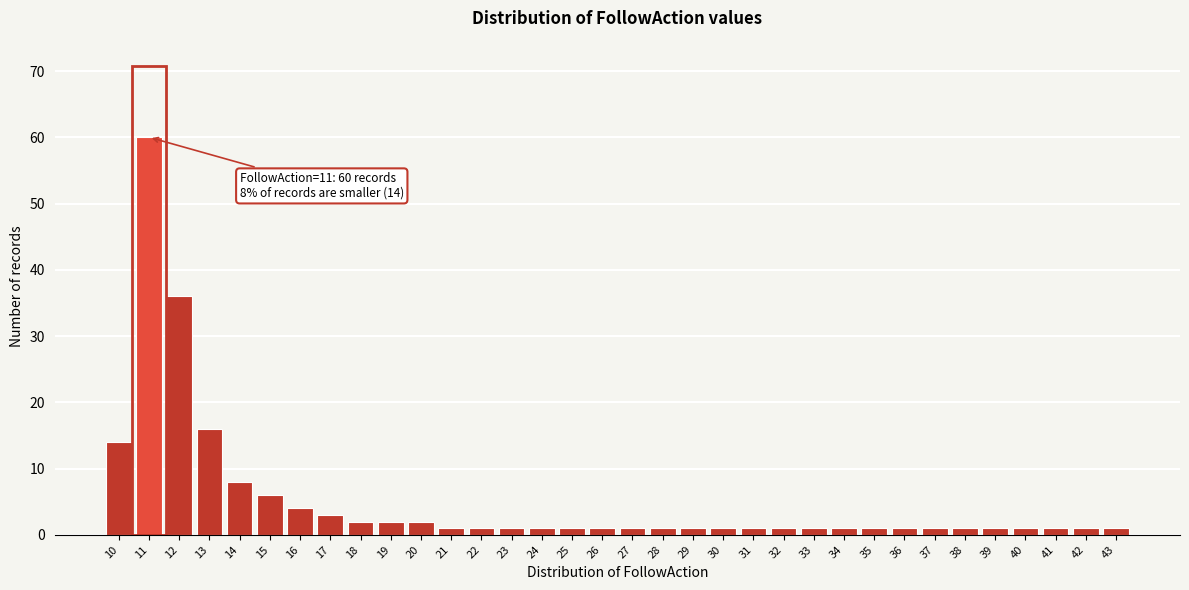

What is the difference between the maximum and minimum values?

59